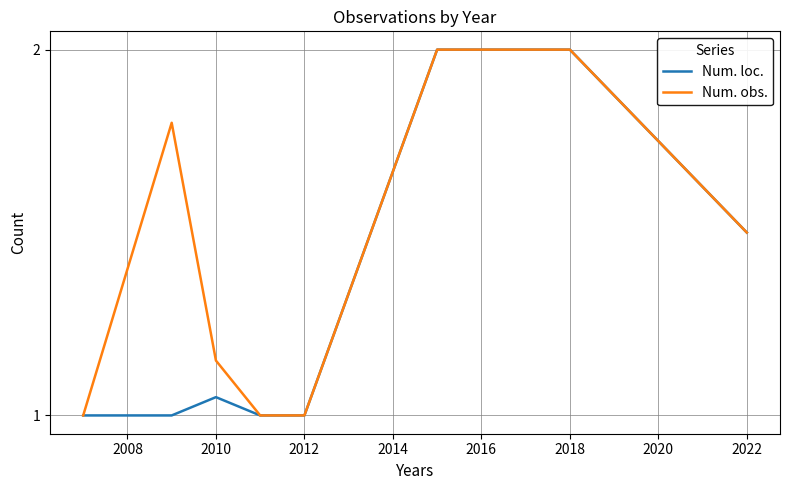

What is the greatest value displayed?

2.0